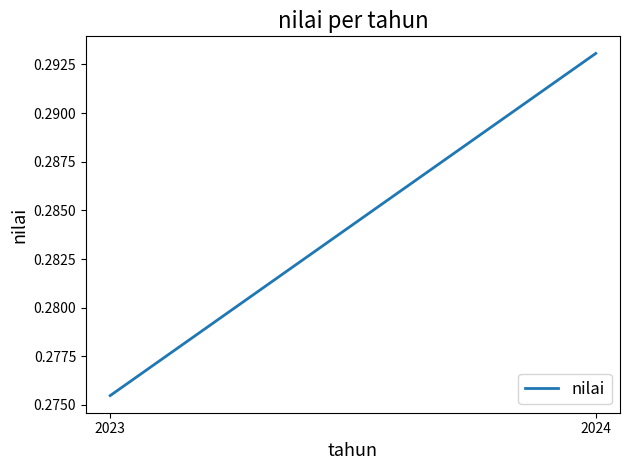

Which label corresponds to the largest value in the chart?

2024